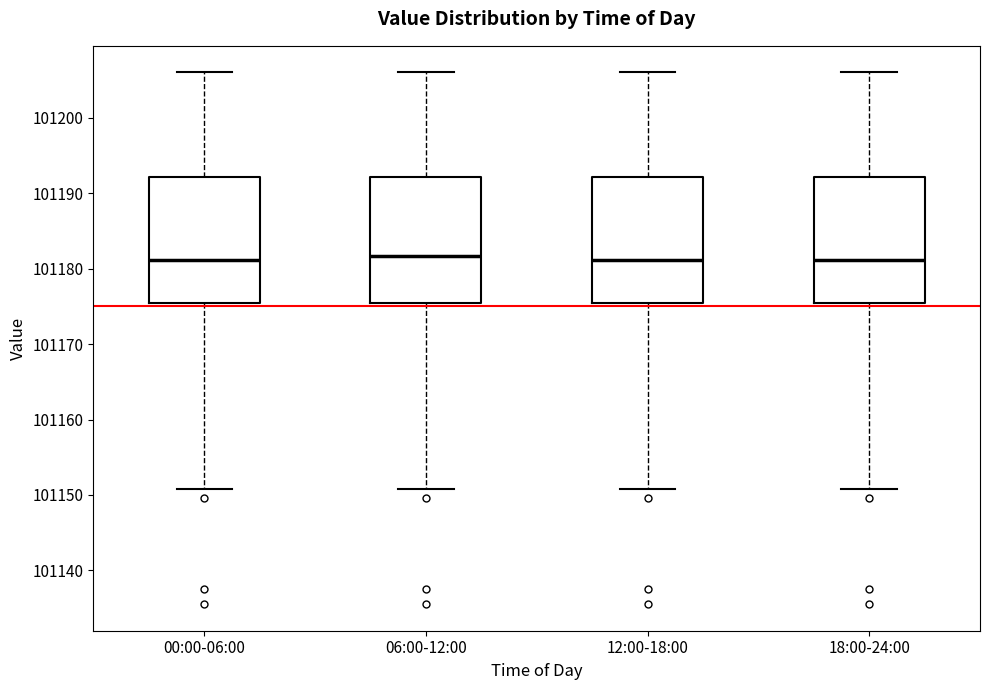

Where does the lower whisker of the box for 18:00-24:00 end on the y-axis? The values are not printed on the chart, so give them approximately, as read against the axis.

101151